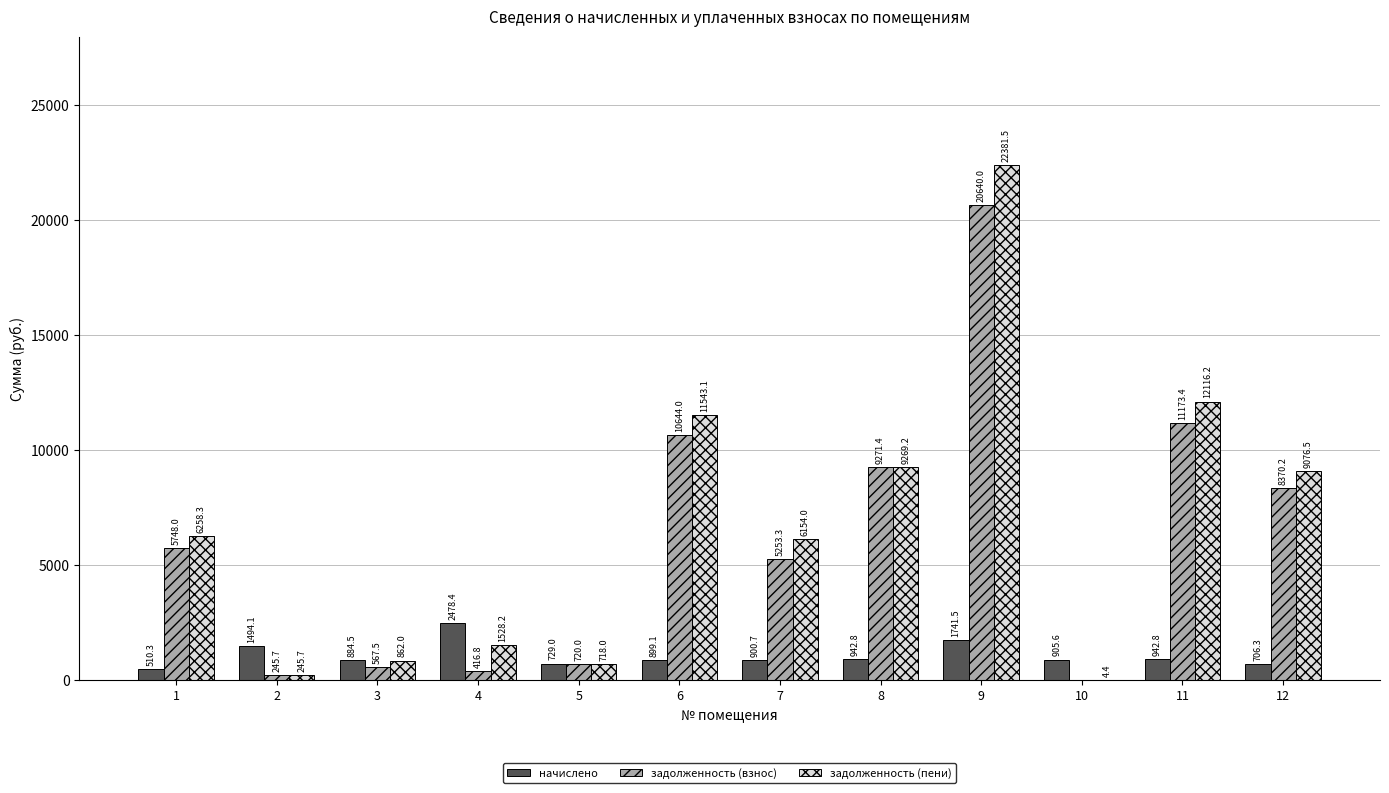

At which category is the sum across all series the highest?

9